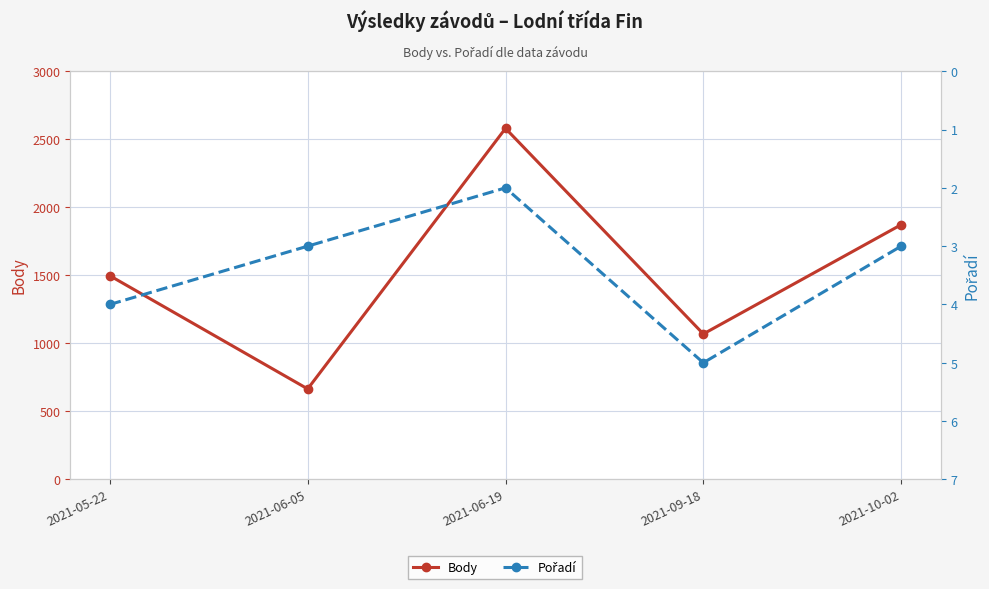

What is the label of the 2nd point from the left?

2021-06-05